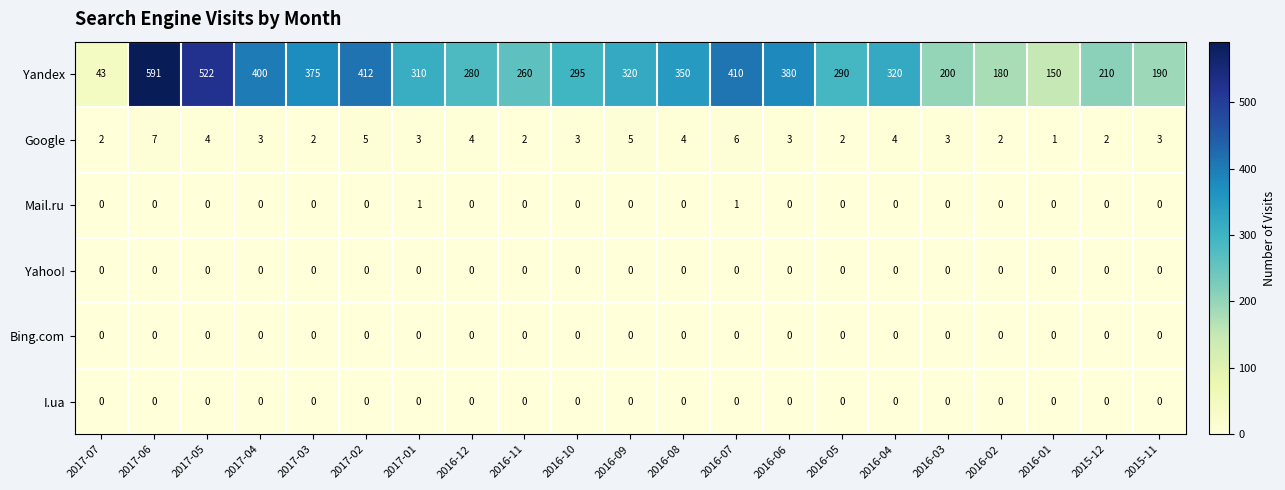

Which series changed the most between 2017-03 and 2015-11?

Yandex